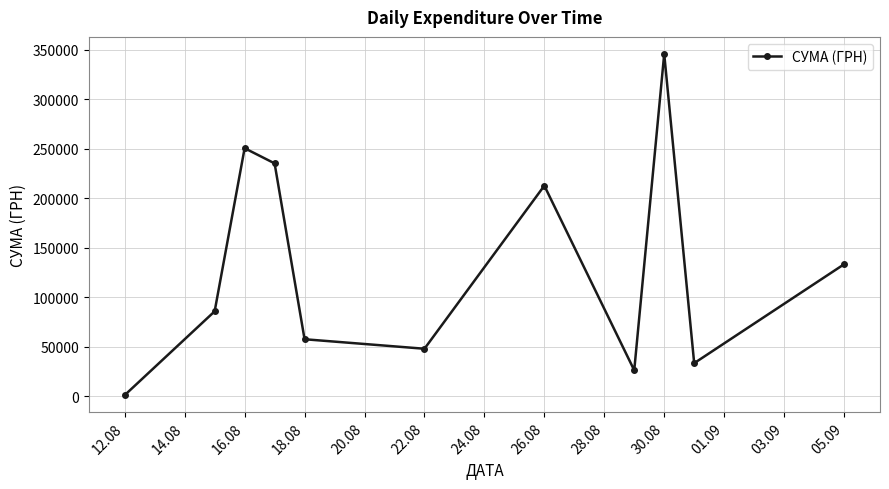

What is the sum of all values?

1428252.1